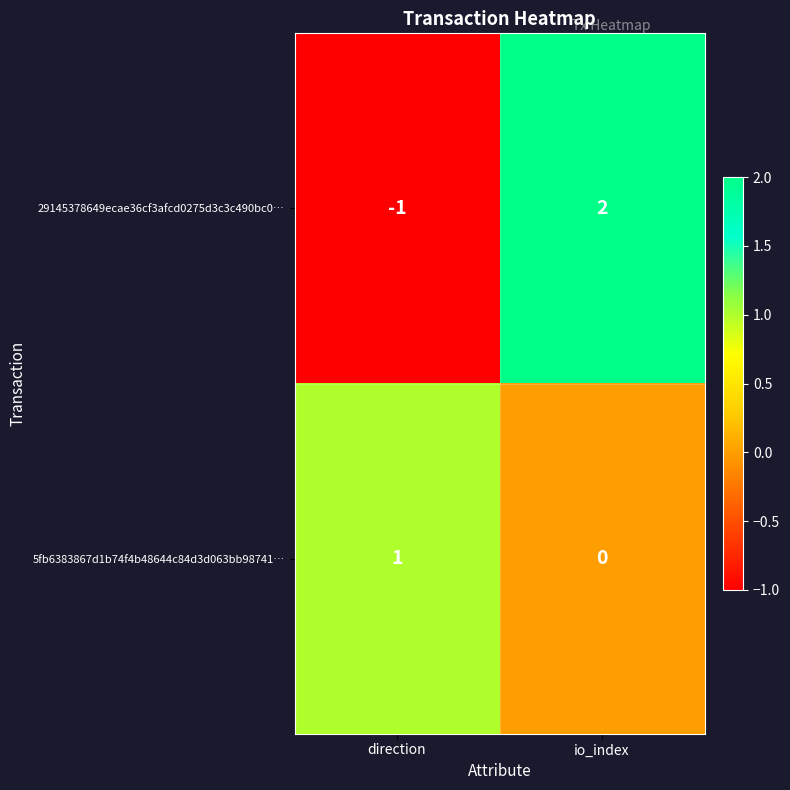

At which category is the sum across all series the highest?

io_index